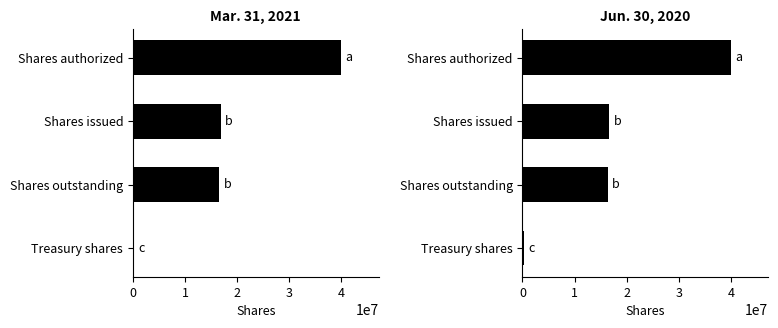

List the series in order of their peak value, highest first.

Mar. 31, 2021, Jun. 30, 2020